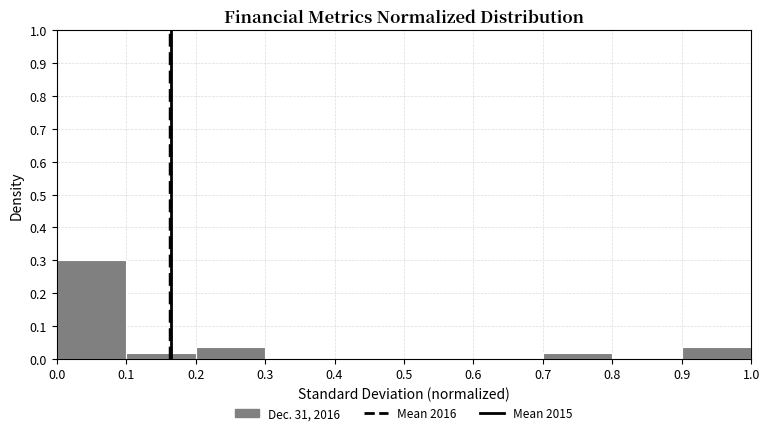

What is the height of the bar covering 0.2 to 0.3 on the x-axis? The values are not printed on the chart, so give them approximately, as read against the axis.

0.04